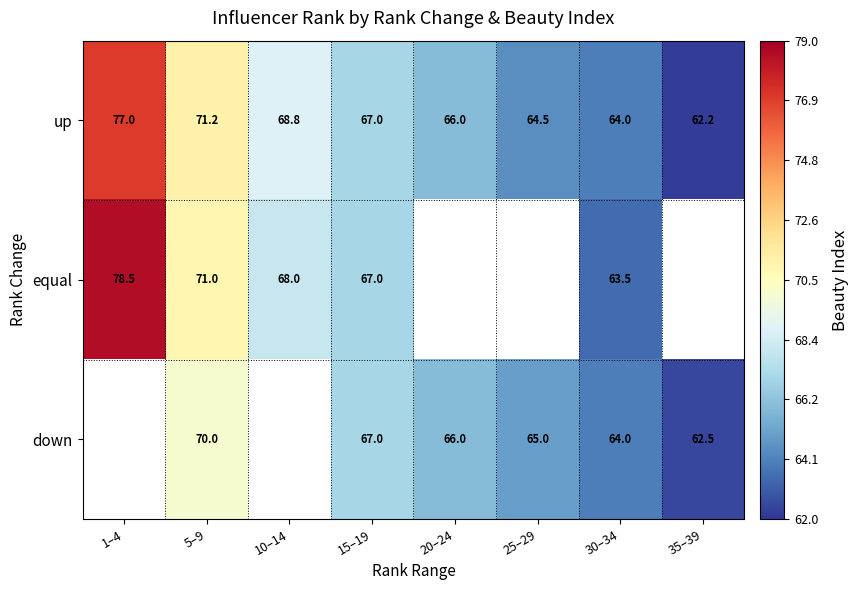

At which category is the sum across all series the highest?

5–9